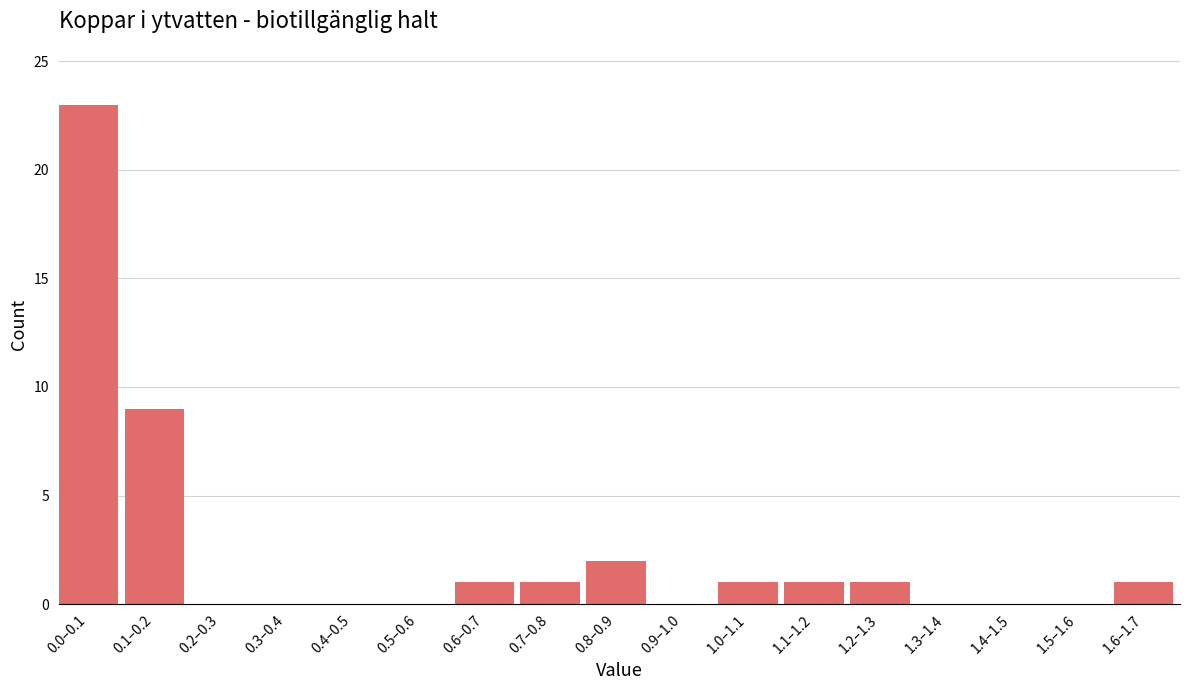

Reading left to right, list all the values displayed in this chart.

0.0–0.1=23	0.1–0.2=9	0.2–0.3=0	0.3–0.4=0	0.4–0.5=0	0.5–0.6=0	0.6–0.7=1	0.7–0.8=1	0.8–0.9=2	0.9–1.0=0	1.0–1.1=1	1.1–1.2=1	1.2–1.3=1	1.3–1.4=0	1.4–1.5=0	1.5–1.6=0	1.6–1.7=1